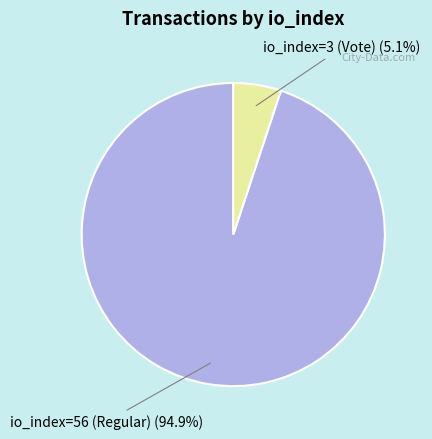

To the nearest percent, what percentage of the pie is io_index=3 (Vote)?

5%